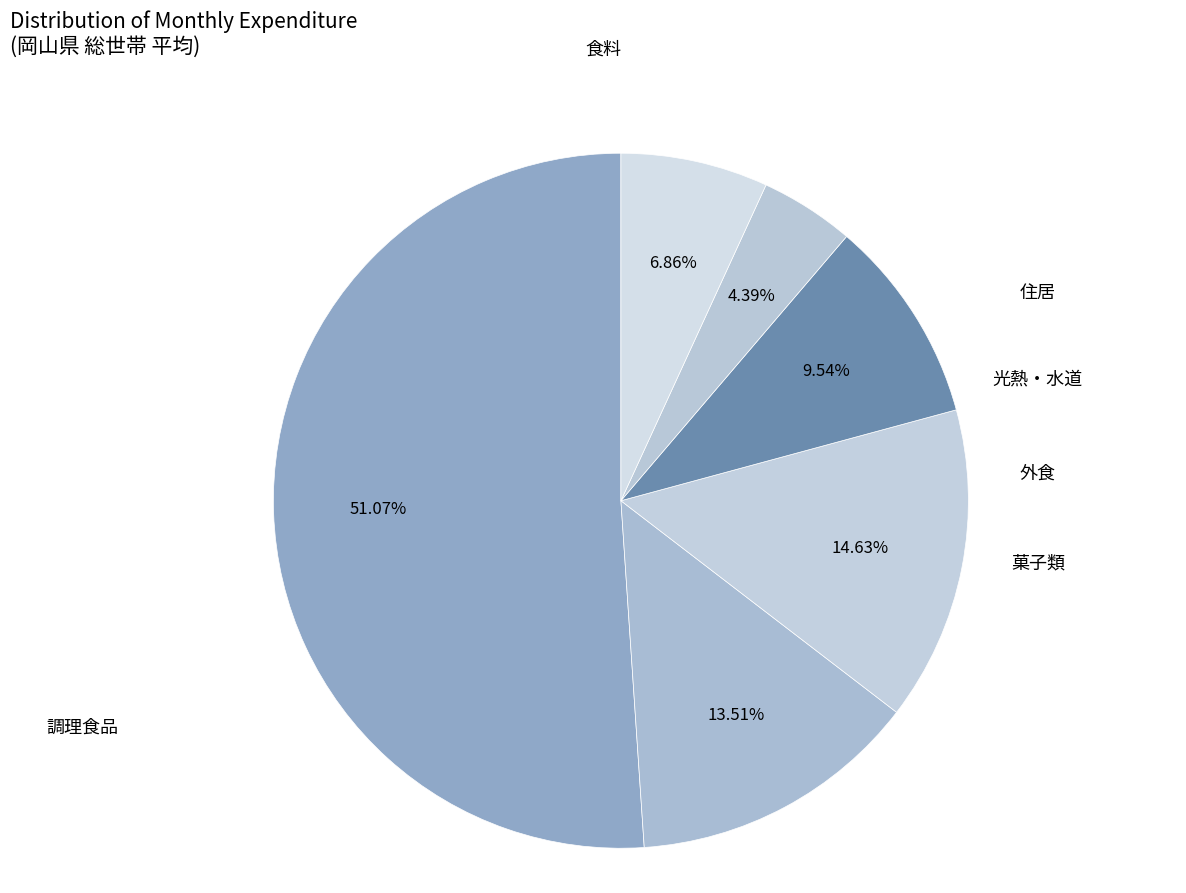

Between 住居 and 光熱・水道, which is larger?

光熱・水道